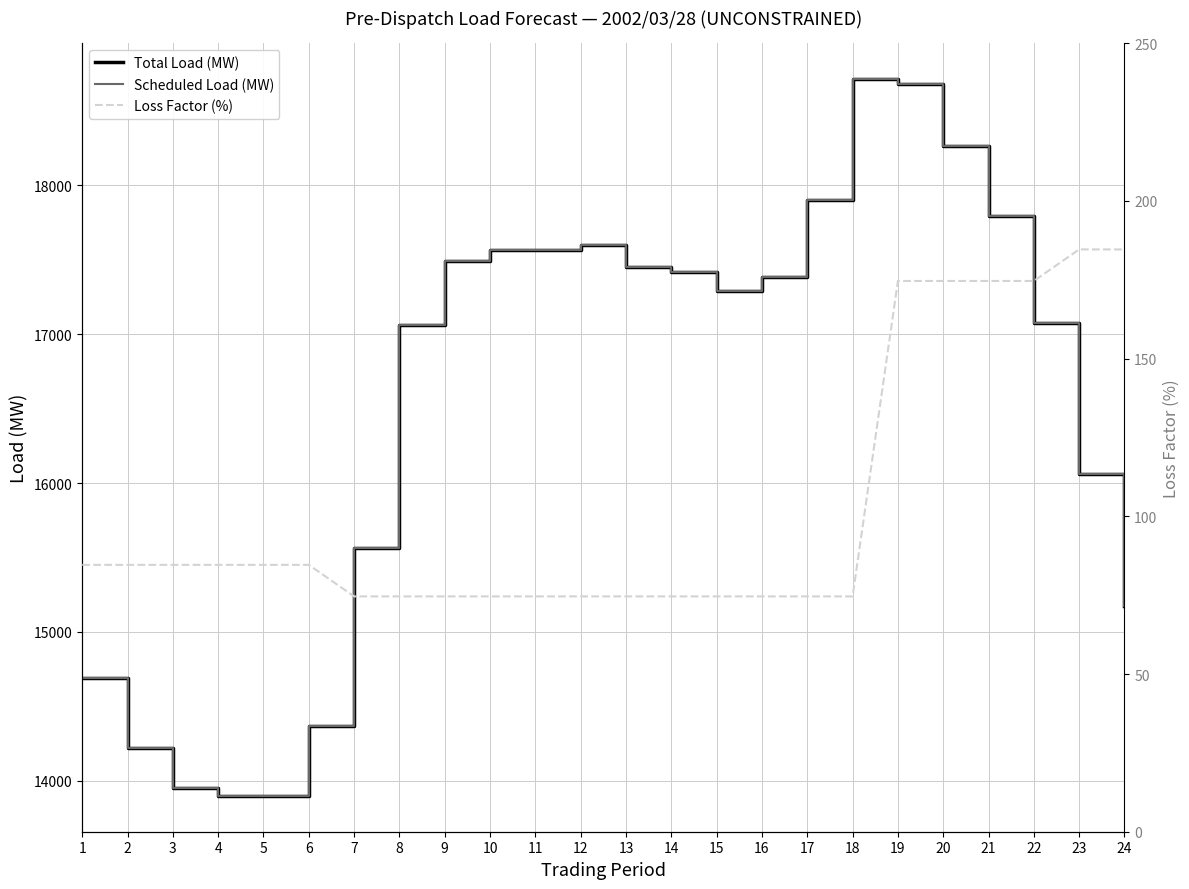

What is the difference between the second highest and minimum values in the Scheduled Load (MW) series?

4780.0